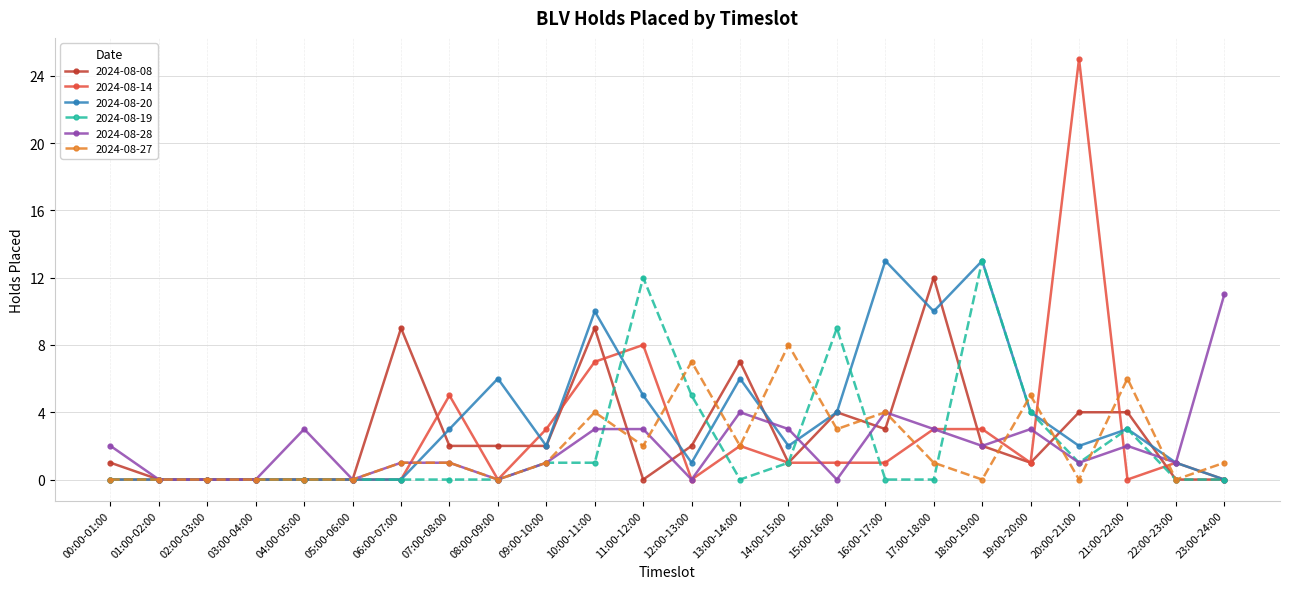

Which category has the highest value in the 2024-08-08 series?

17:00-18:00